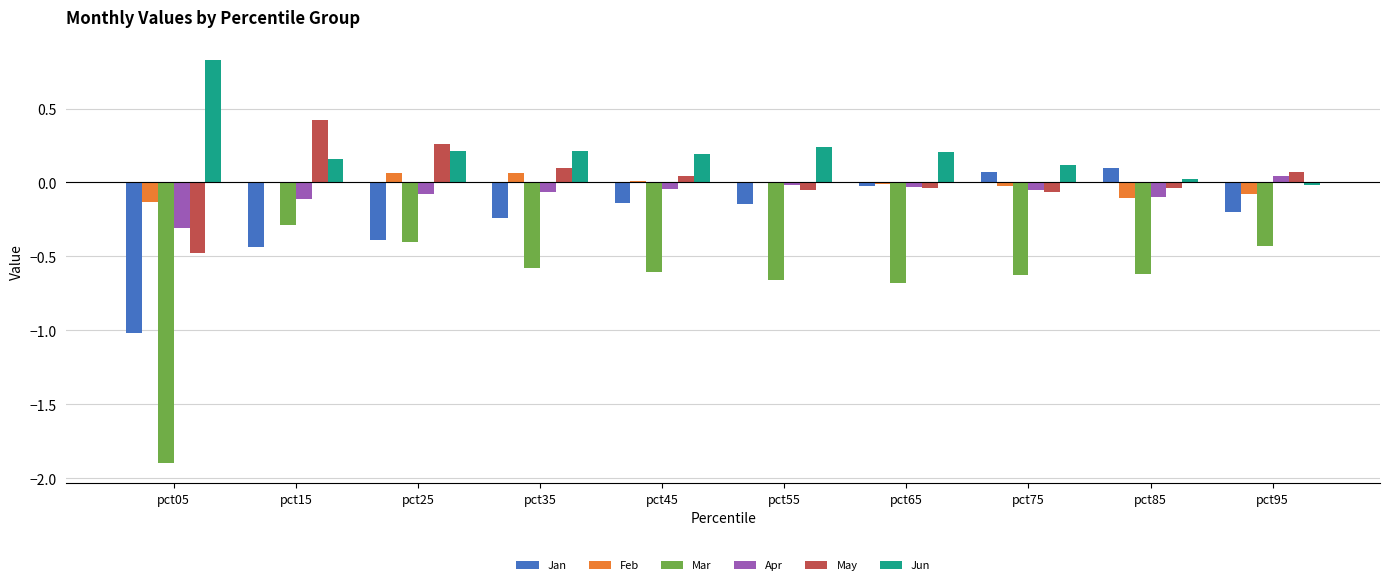

Are the bars horizontal?

No